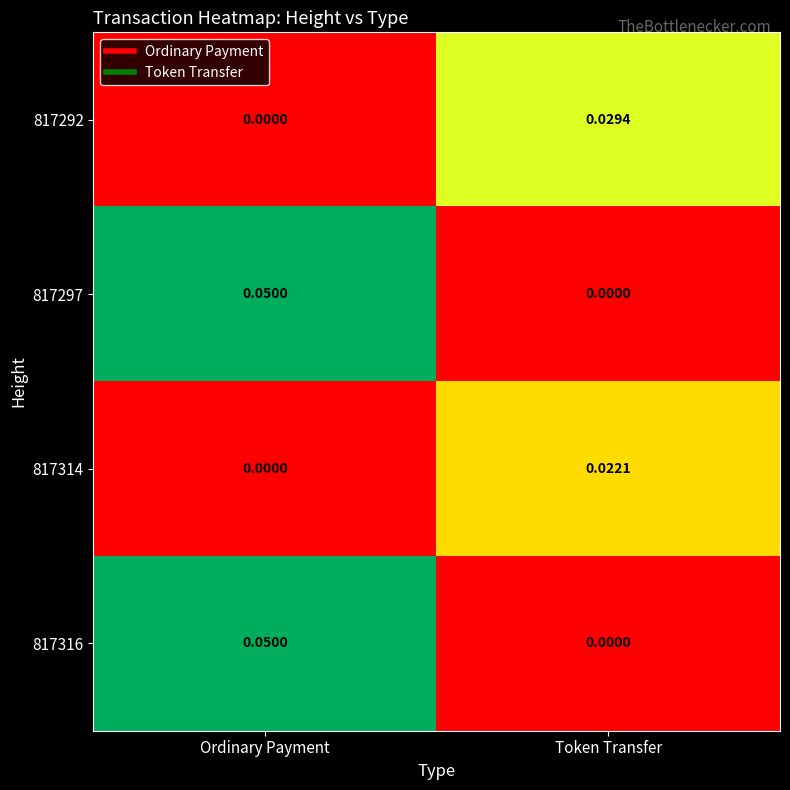

At which category is the sum across all series the highest?

Ordinary Payment